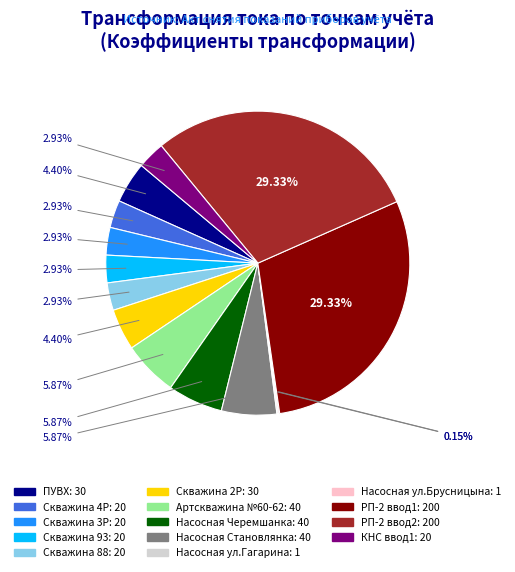

Is there a majority slice in this chart?

No